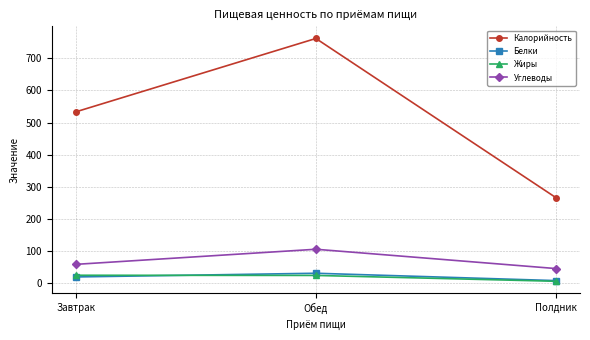

What is the minimum value shown in the chart?

5.8